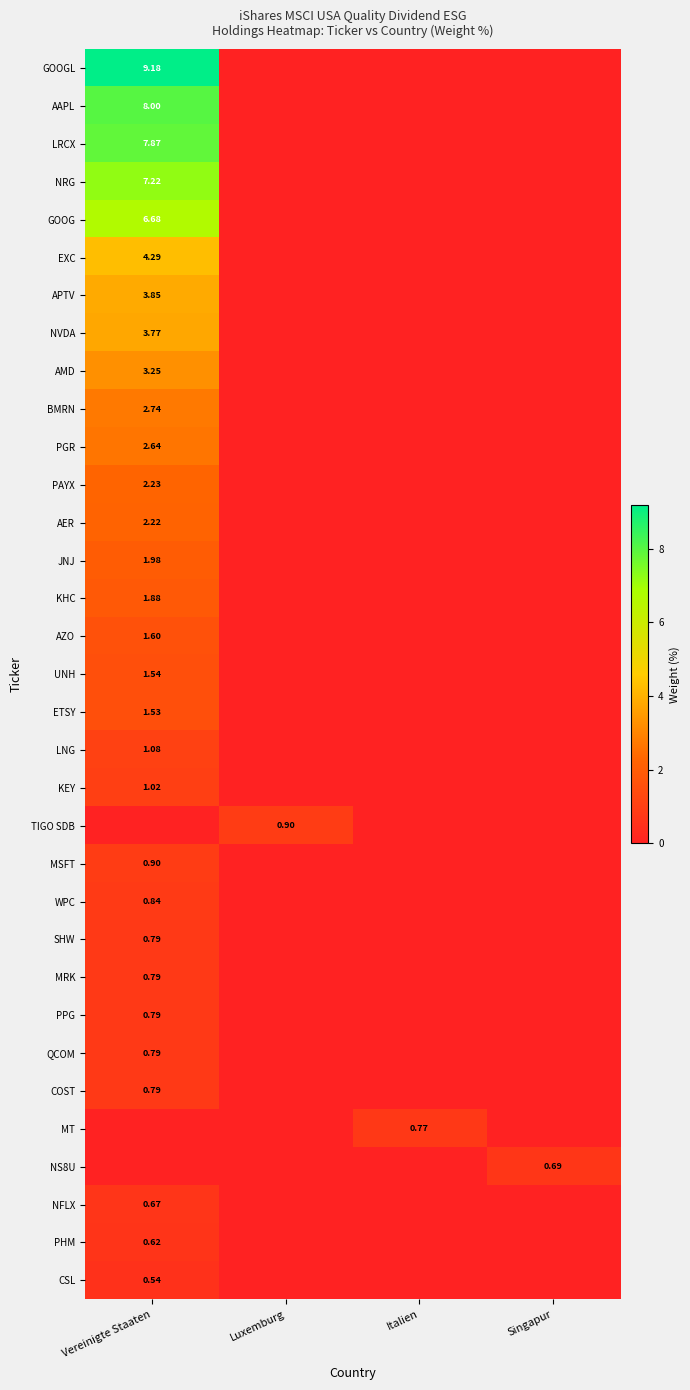

What is the maximum value shown in the chart?

9.2